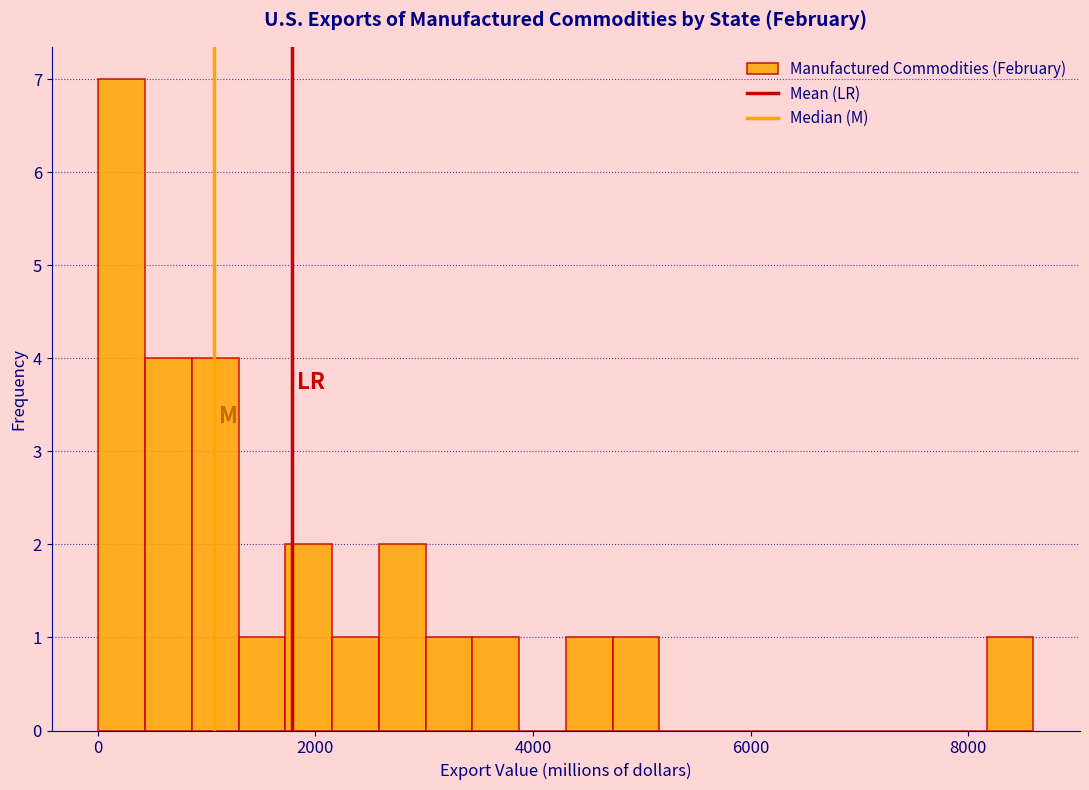

Around what value on the x-axis is the tallest bar? Give the approximate position of its centre, as read against the axis.

200